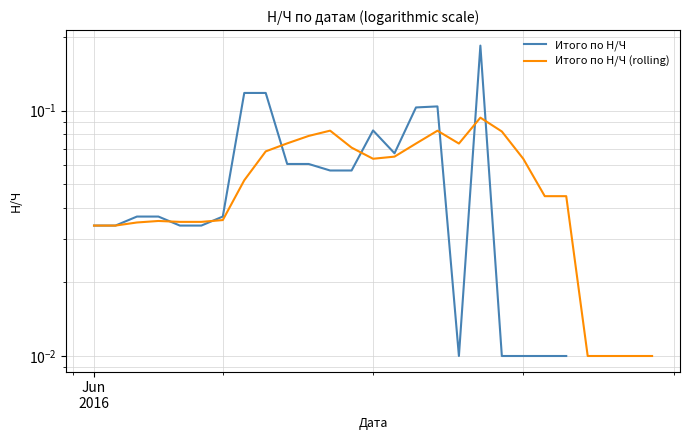

True or false: Итого по Н/Ч (rolling) has more than 0 points higher than both neighbors.

True